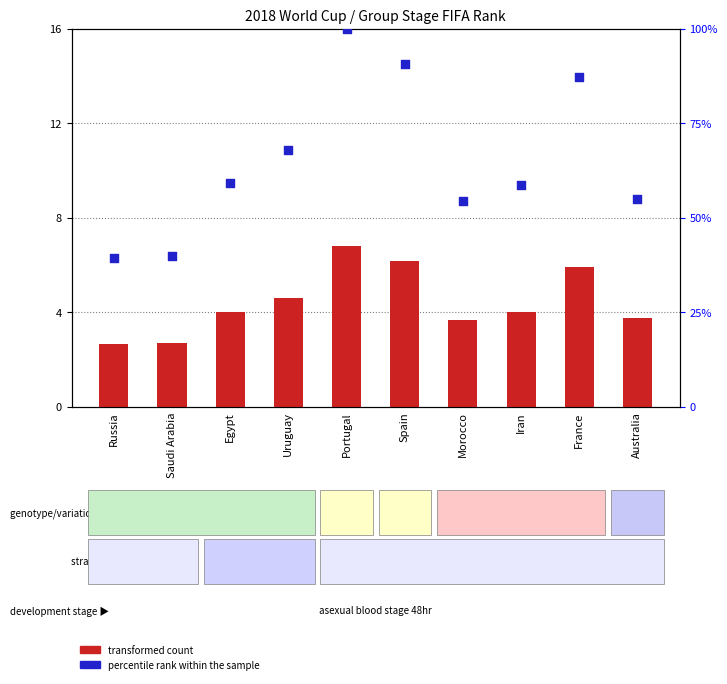

Is the value of percentile rank within the sample at Egypt greater than the value of transformed count at Spain?

Yes